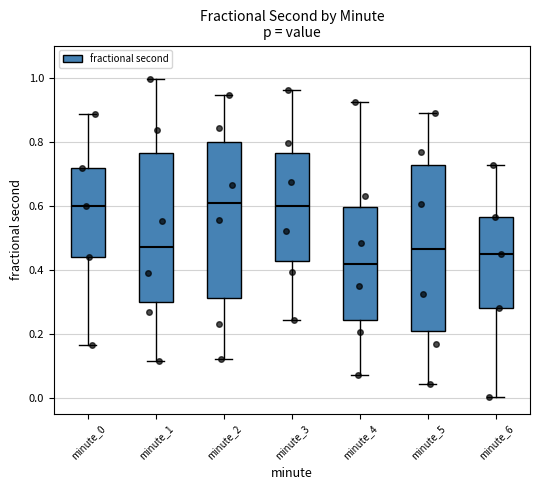

Which box is the tallest, from its lower edge to its upper edge?

minute_5